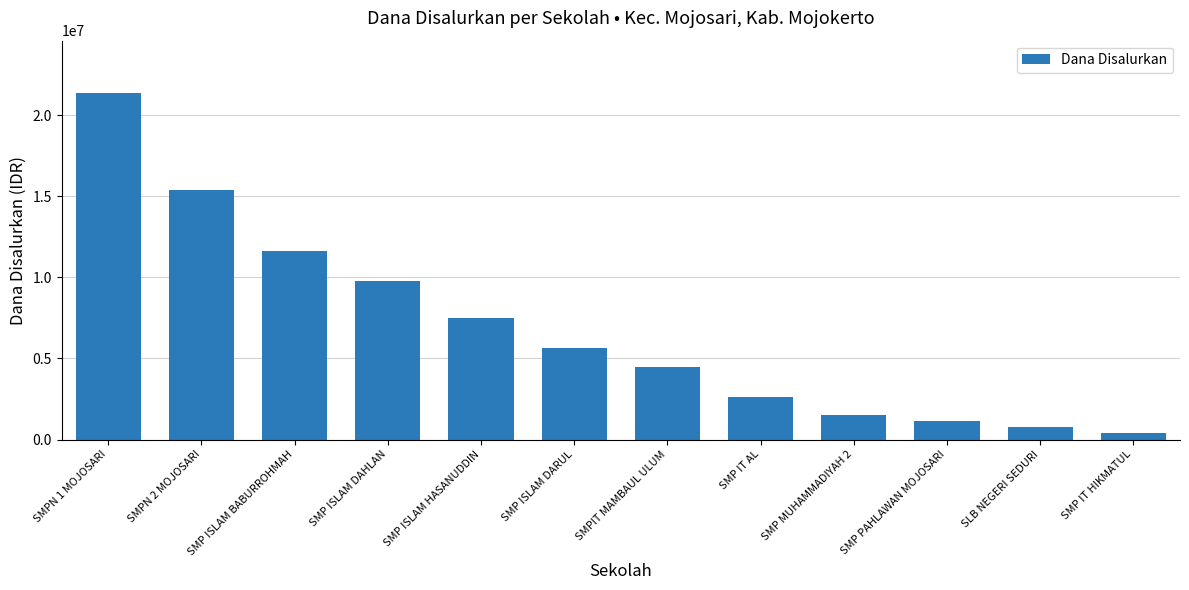

Is it true that the value at SMPN 1 MOJOSARI is 38025548?

False